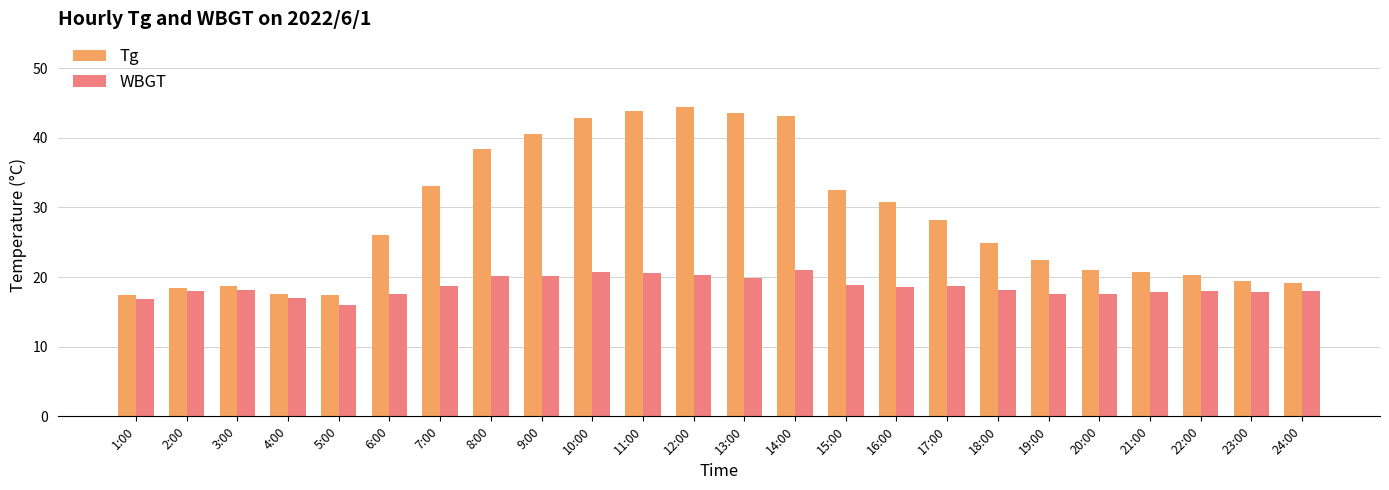

Count the number of categories in the chart.

24